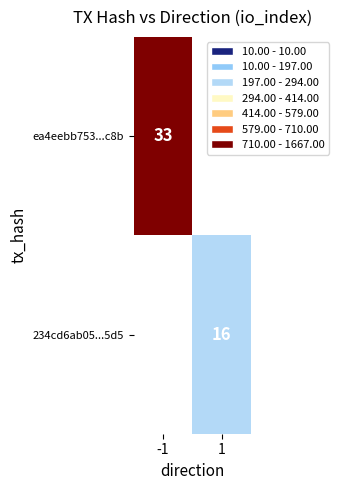

Is the value of ea4eebb753...c8b at -1 greater than the value of 234cd6ab05...5d5 at 1?

Yes